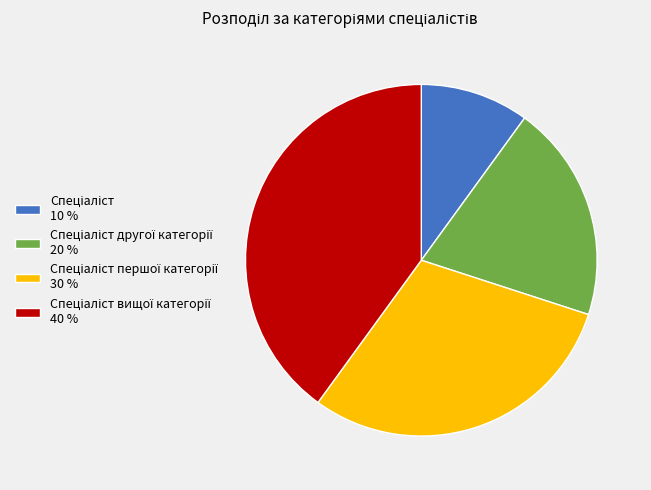

Is there a majority slice in this chart?

No